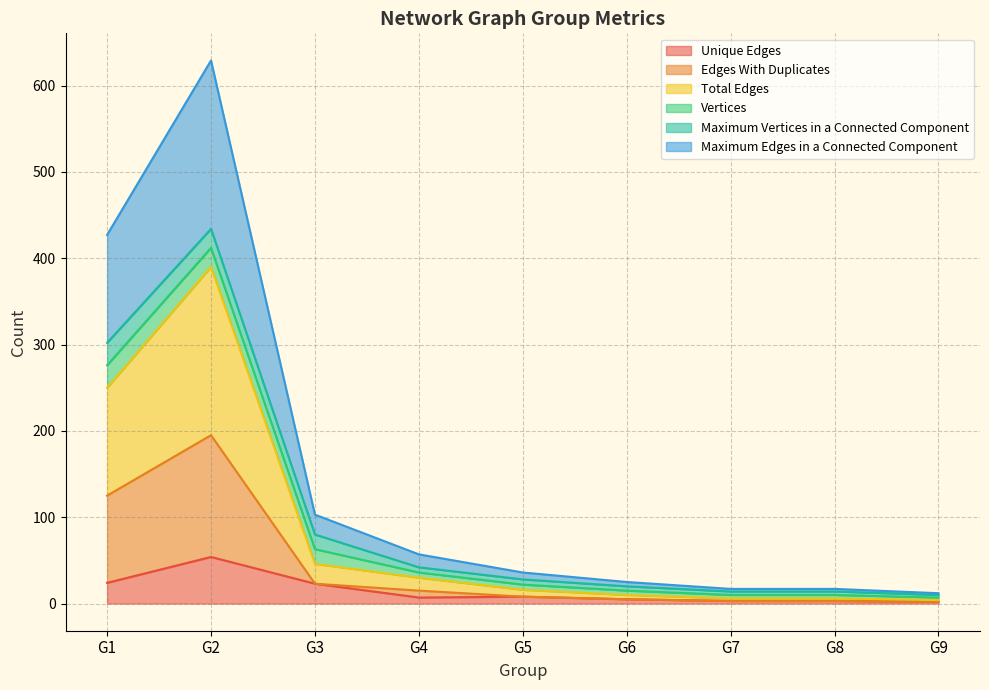

At which category does Unique Edges reach its first local peak?

G2